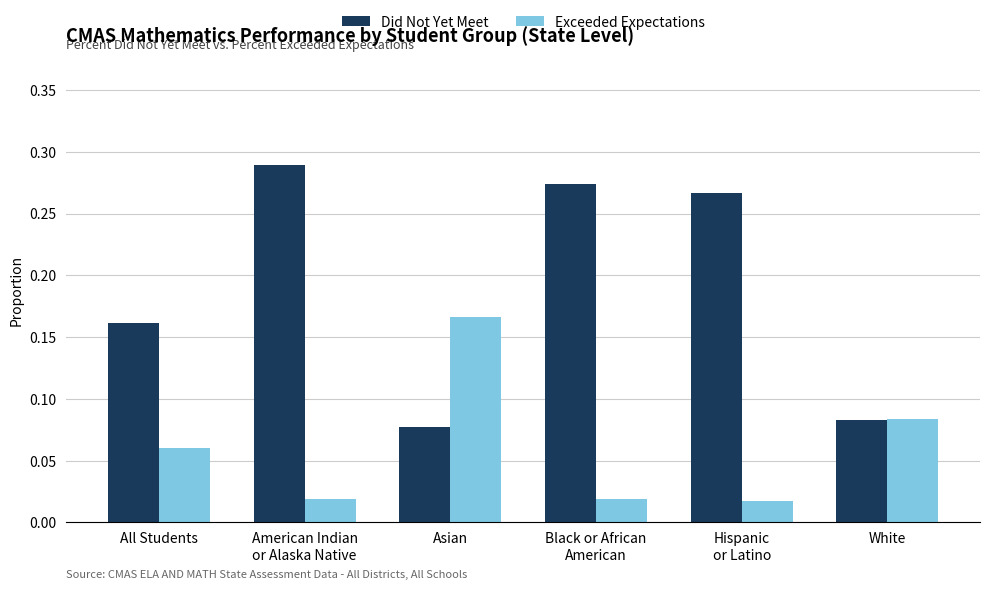

At how many categories does at least one series exceed 0?

6